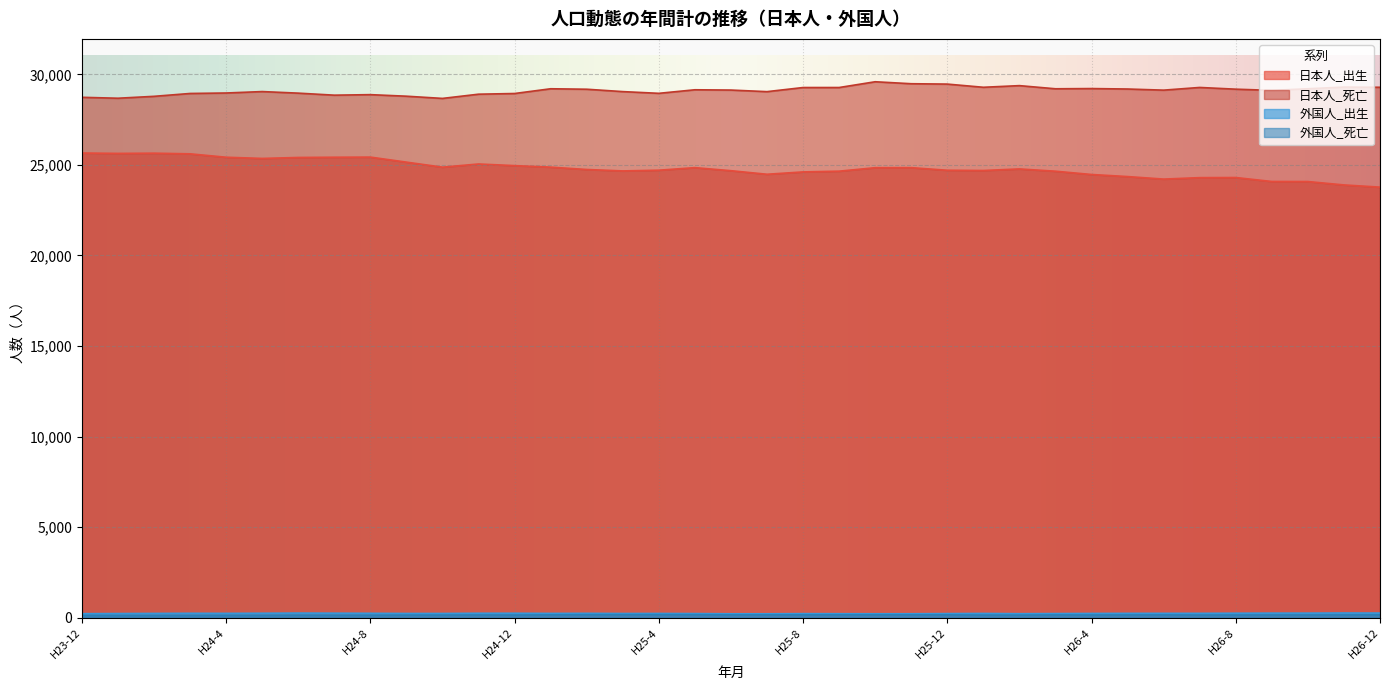

What is the approximate value of 日本人_出生 at H25-8, to the nearest 50?

24600